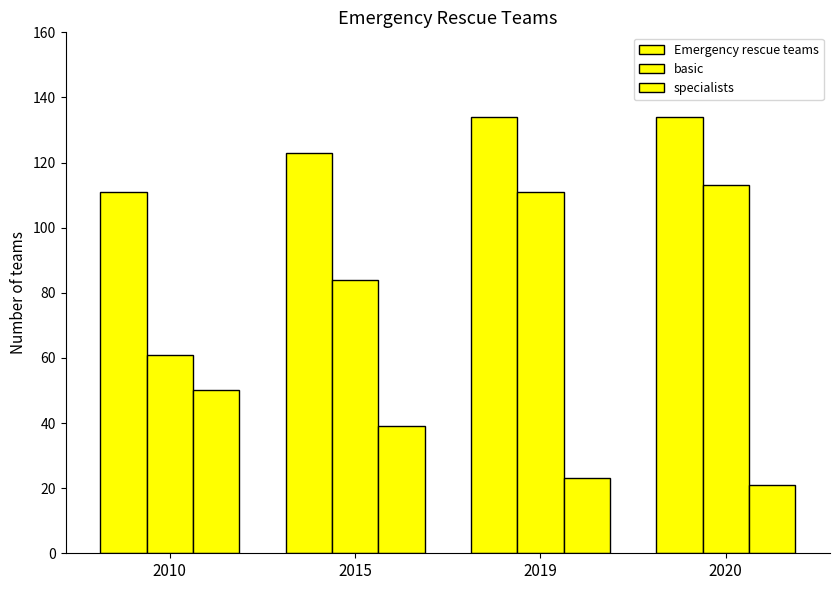

How many bars are there in each group?

3